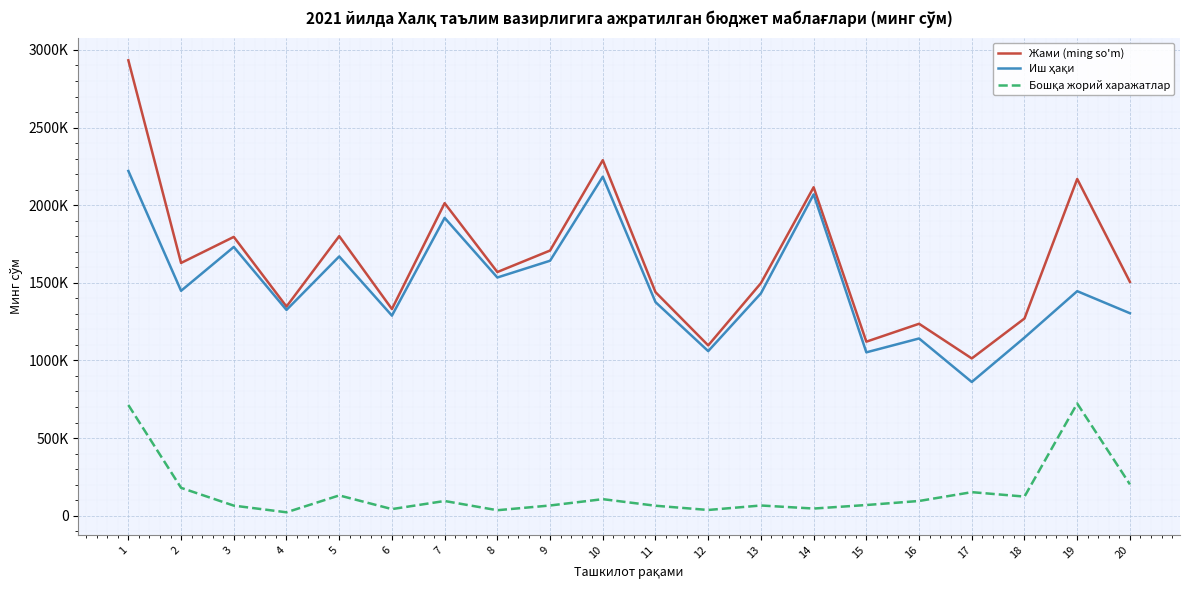

Where does the Бошқа жорий харажатлар series first go above 94630?

1